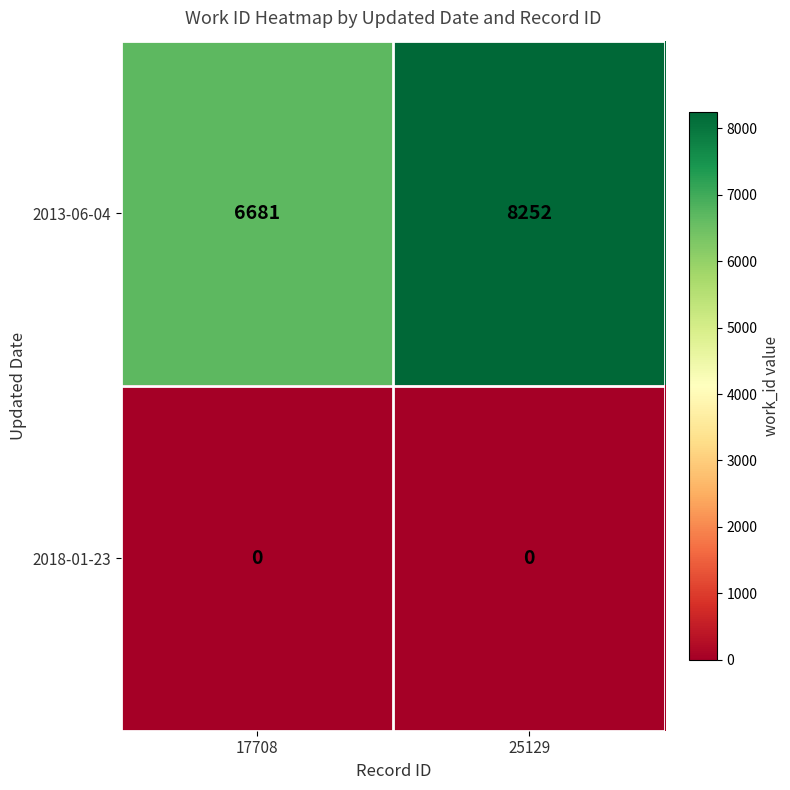

Reading left to right, what are all the values shown in this chart?

2013-06-04: 6681	8252
2018-01-23: 0	0